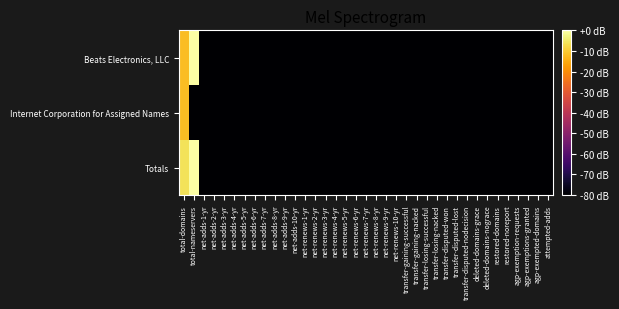

Reading left to right, transcribe all the data shown in this chart.

Beats Electronics, LLC: total-domains=-12.0	total-nameservers=0.0	net-adds-1-yr=-80.0	net-adds-2-yr=-80.0	net-adds-3-yr=-80.0	net-adds-4-yr=-80.0	net-adds-5-yr=-80.0	net-adds-6-yr=-80.0	net-adds-7-yr=-80.0	net-adds-8-yr=-80.0	net-adds-9-yr=-80.0	net-adds-10-yr=-80.0	net-renews-1-yr=-80.0	net-renews-2-yr=-80.0	net-renews-3-yr=-80.0	net-renews-4-yr=-80.0	net-renews-5-yr=-80.0	net-renews-6-yr=-80.0	net-renews-7-yr=-80.0	net-renews-8-yr=-80.0	net-renews-9-yr=-80.0	net-renews-10-yr=-80.0	transfer-gaining-successful=-80.0	transfer-gaining-nacked=-80.0	transfer-losing-successful=-80.0	transfer-losing-nacked=-80.0	transfer-disputed-won=-80.0	transfer-disputed-lost=-80.0	transfer-disputed-nodecision=-80.0	deleted-domains-grace=-80.0	deleted-domains-nograce=-80.0	restored-domains=-80.0	restored-noreport=-80.0	agp-exemption-requests=-80.0	agp-exemptions-granted=-80.0	agp-exempted-domains=-80.0	attempted-adds=-80.0
Internet Corporation for Assigned Names: total-domains=-12.0	total-nameservers=-80.0	net-adds-1-yr=-80.0	net-adds-2-yr=-80.0	net-adds-3-yr=-80.0	net-adds-4-yr=-80.0	net-adds-5-yr=-80.0	net-adds-6-yr=-80.0	net-adds-7-yr=-80.0	net-adds-8-yr=-80.0	net-adds-9-yr=-80.0	net-adds-10-yr=-80.0	net-renews-1-yr=-80.0	net-renews-2-yr=-80.0	net-renews-3-yr=-80.0	net-renews-4-yr=-80.0	net-renews-5-yr=-80.0	net-renews-6-yr=-80.0	net-renews-7-yr=-80.0	net-renews-8-yr=-80.0	net-renews-9-yr=-80.0	net-renews-10-yr=-80.0	transfer-gaining-successful=-80.0	transfer-gaining-nacked=-80.0	transfer-losing-successful=-80.0	transfer-losing-nacked=-80.0	transfer-disputed-won=-80.0	transfer-disputed-lost=-80.0	transfer-disputed-nodecision=-80.0	deleted-domains-grace=-80.0	deleted-domains-nograce=-80.0	restored-domains=-80.0	restored-noreport=-80.0	agp-exemption-requests=-80.0	agp-exemptions-granted=-80.0	agp-exempted-domains=-80.0	attempted-adds=-80.0
Totals: total-domains=-6.0	total-nameservers=0.0	net-adds-1-yr=-80.0	net-adds-2-yr=-80.0	net-adds-3-yr=-80.0	net-adds-4-yr=-80.0	net-adds-5-yr=-80.0	net-adds-6-yr=-80.0	net-adds-7-yr=-80.0	net-adds-8-yr=-80.0	net-adds-9-yr=-80.0	net-adds-10-yr=-80.0	net-renews-1-yr=-80.0	net-renews-2-yr=-80.0	net-renews-3-yr=-80.0	net-renews-4-yr=-80.0	net-renews-5-yr=-80.0	net-renews-6-yr=-80.0	net-renews-7-yr=-80.0	net-renews-8-yr=-80.0	net-renews-9-yr=-80.0	net-renews-10-yr=-80.0	transfer-gaining-successful=-80.0	transfer-gaining-nacked=-80.0	transfer-losing-successful=-80.0	transfer-losing-nacked=-80.0	transfer-disputed-won=-80.0	transfer-disputed-lost=-80.0	transfer-disputed-nodecision=-80.0	deleted-domains-grace=-80.0	deleted-domains-nograce=-80.0	restored-domains=-80.0	restored-noreport=-80.0	agp-exemption-requests=-80.0	agp-exemptions-granted=-80.0	agp-exempted-domains=-80.0	attempted-adds=-80.0